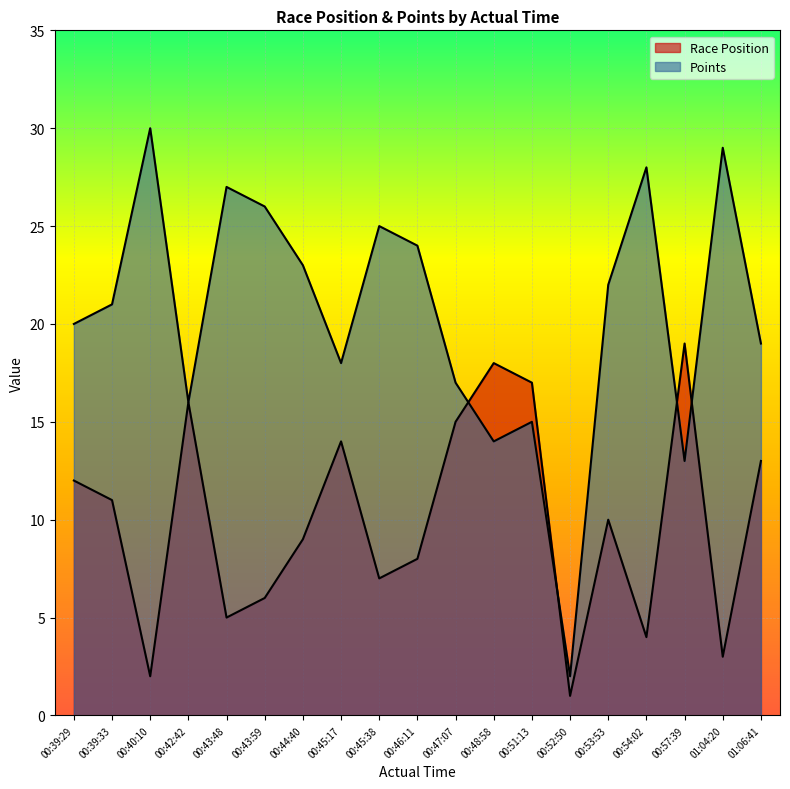

How many times do Race Position and Points cross each other?

4